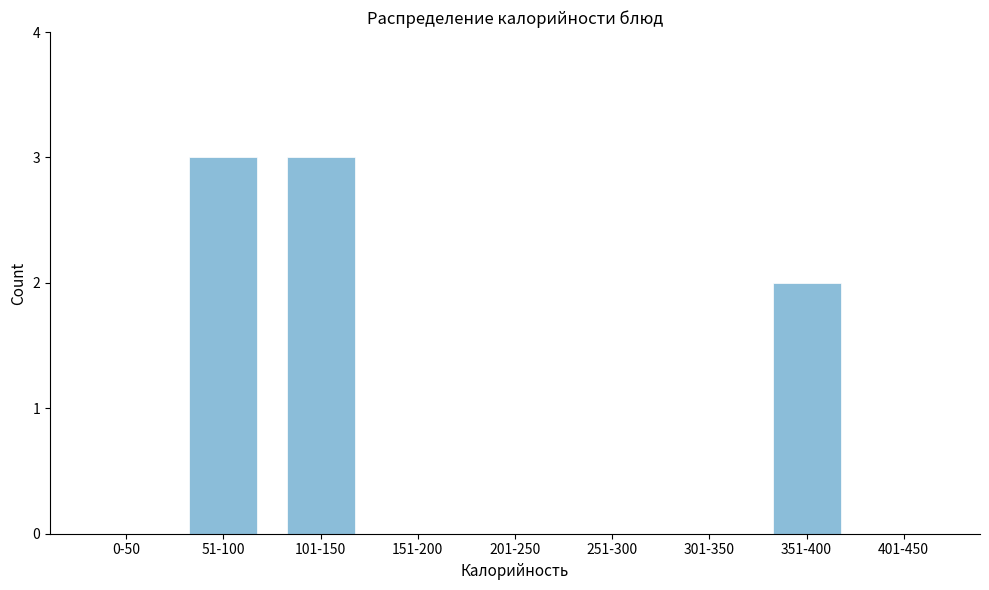

Reading left to right, extract all data points from this chart.

0-50=0	51-100=3	101-150=3	151-200=0	201-250=0	251-300=0	301-350=0	351-400=2	401-450=0